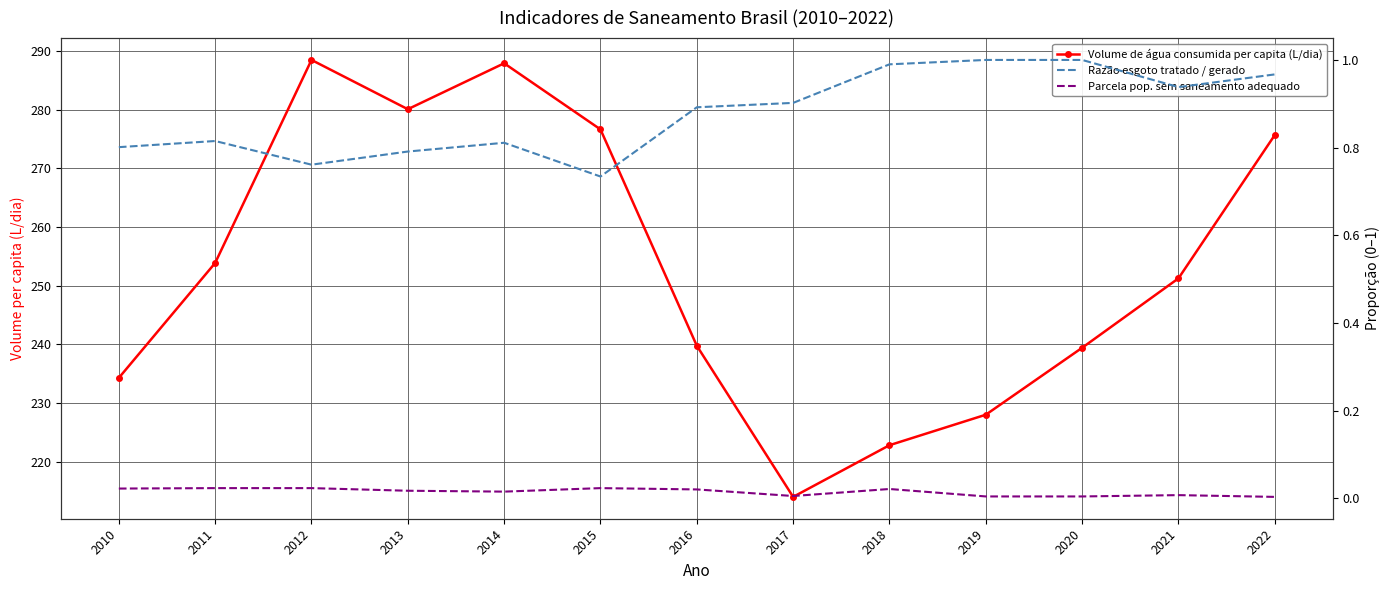

True or false: Volume de água consumida per capita (L/dia) and Parcela pop. sem saneamento adequado intersect in this chart.

False